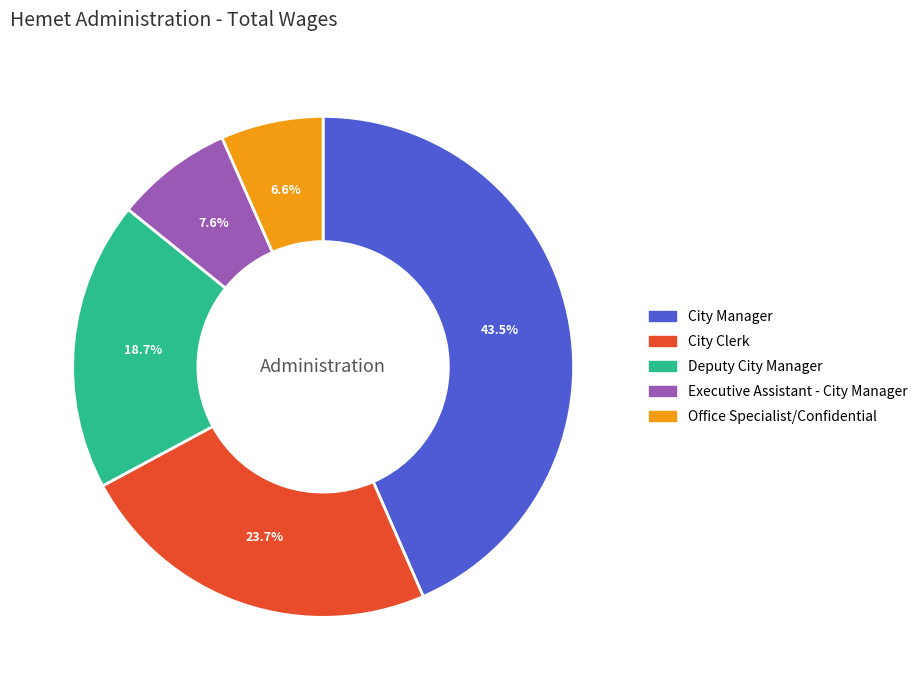

Does City Clerk represent more than half of the total?

No